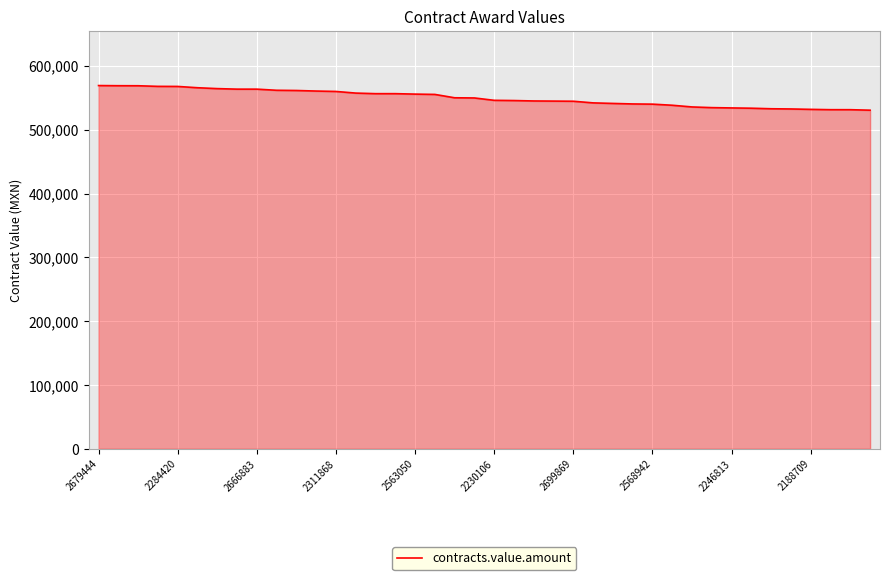

What is the minimum value shown in the chart?

530692.8